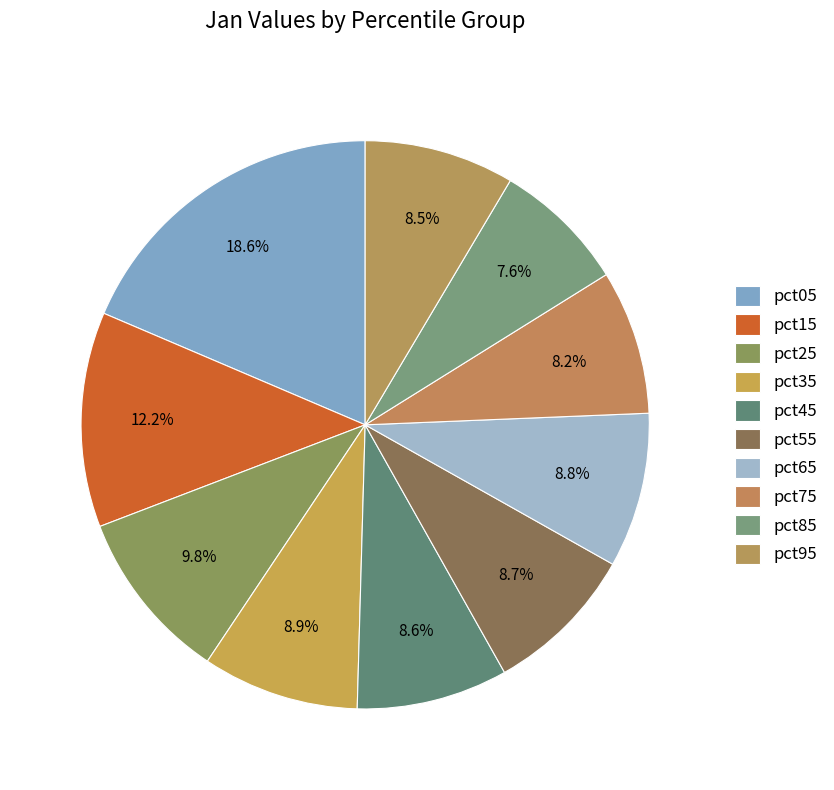

To the nearest percent, what is the difference between the largest and smallest slice percentages?

11%